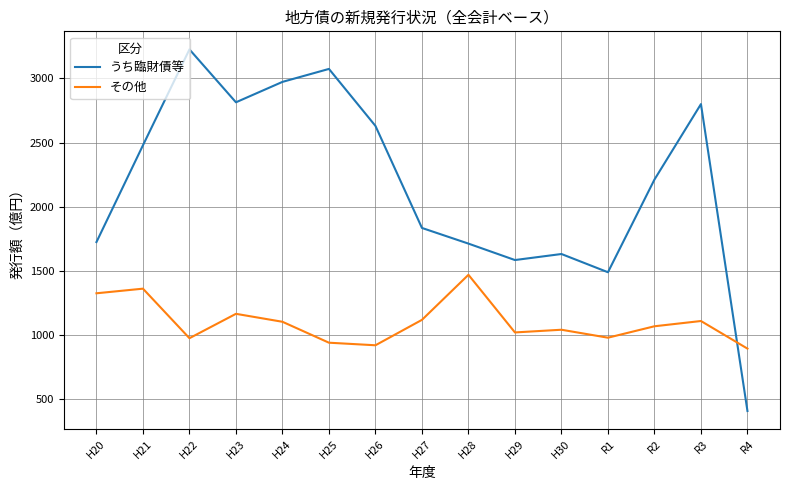

How many intersections are there between その他 and うち臨財債等?

1